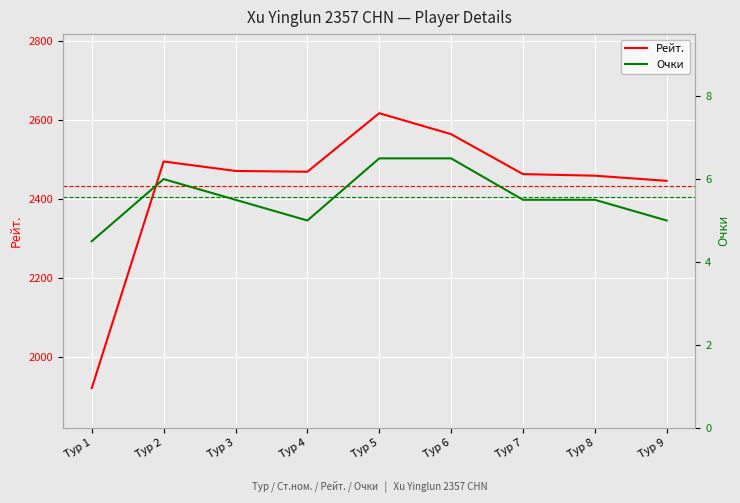

What is the sum of all Рейт. values?

21906